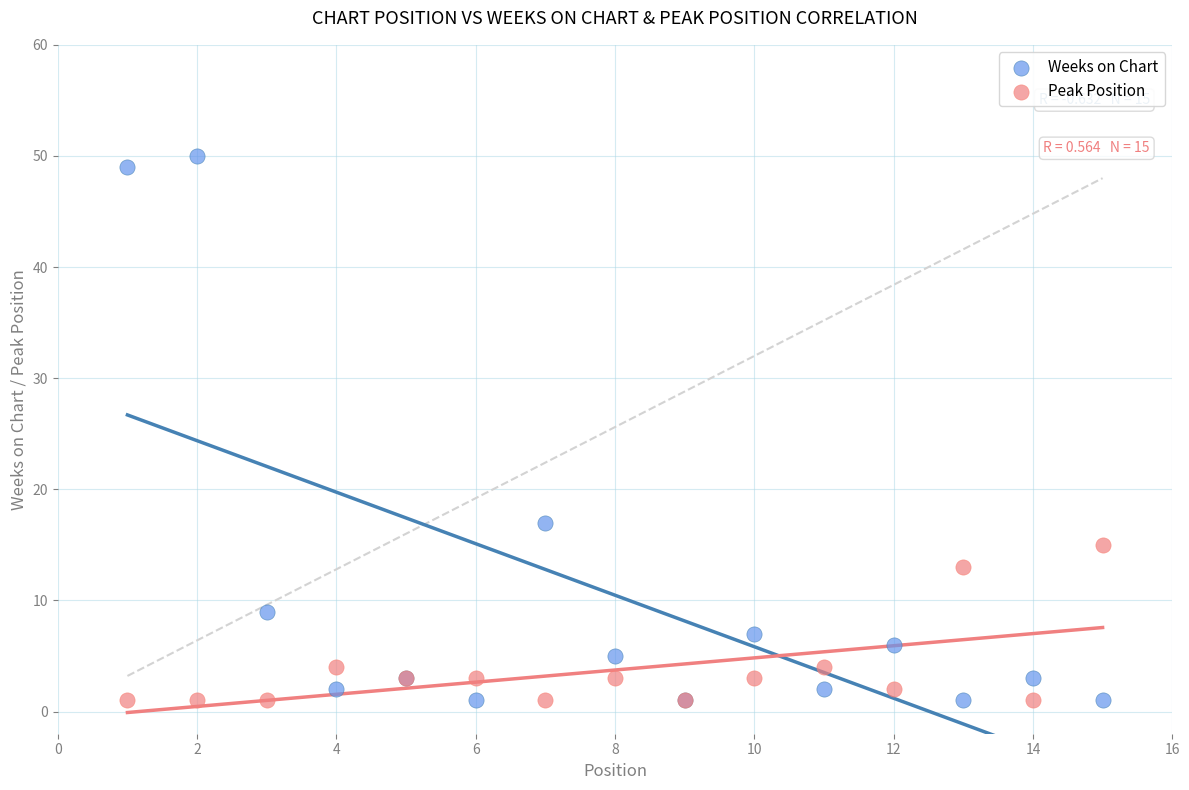

What is the X range (max minus min) for the scatter plot?

14